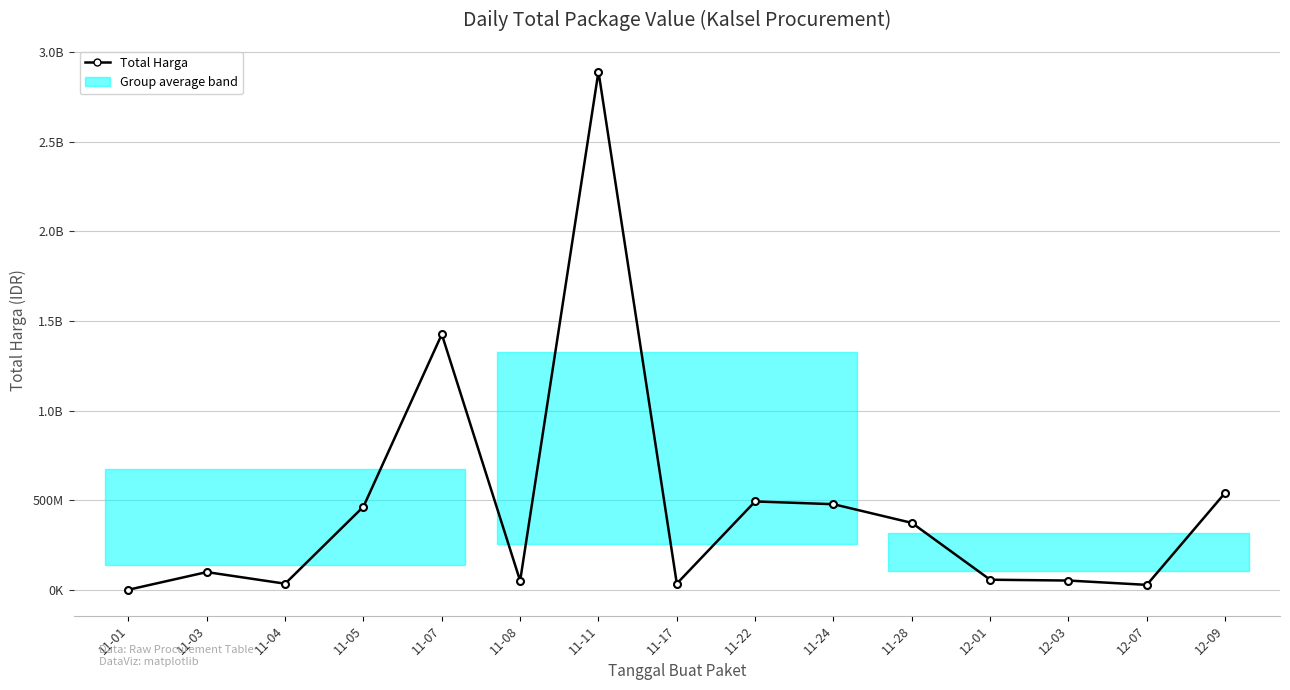

Does the chart have visible grid lines?

Yes